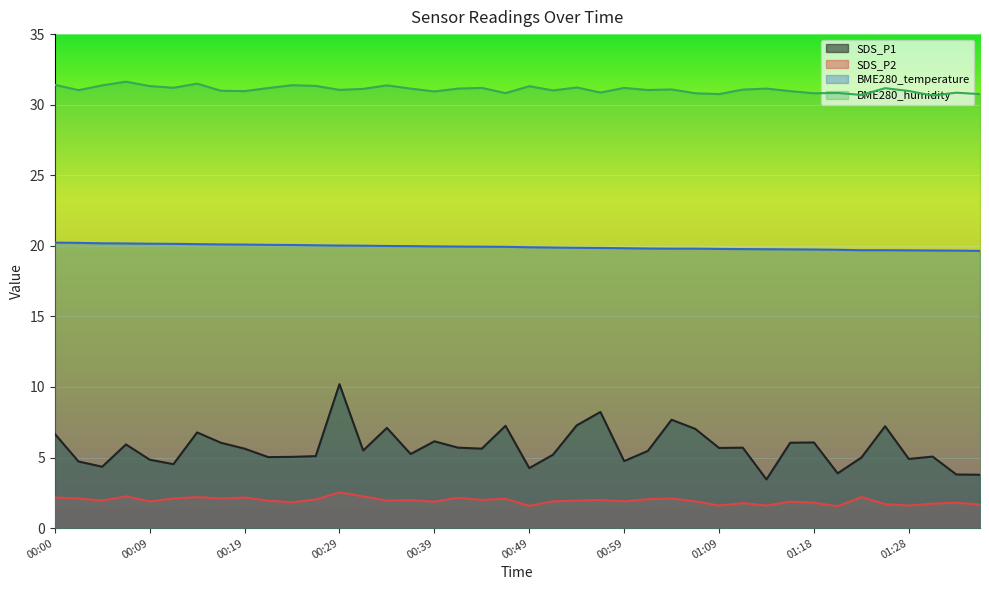

At which label is SDS_P2 closest to 2?

00:44